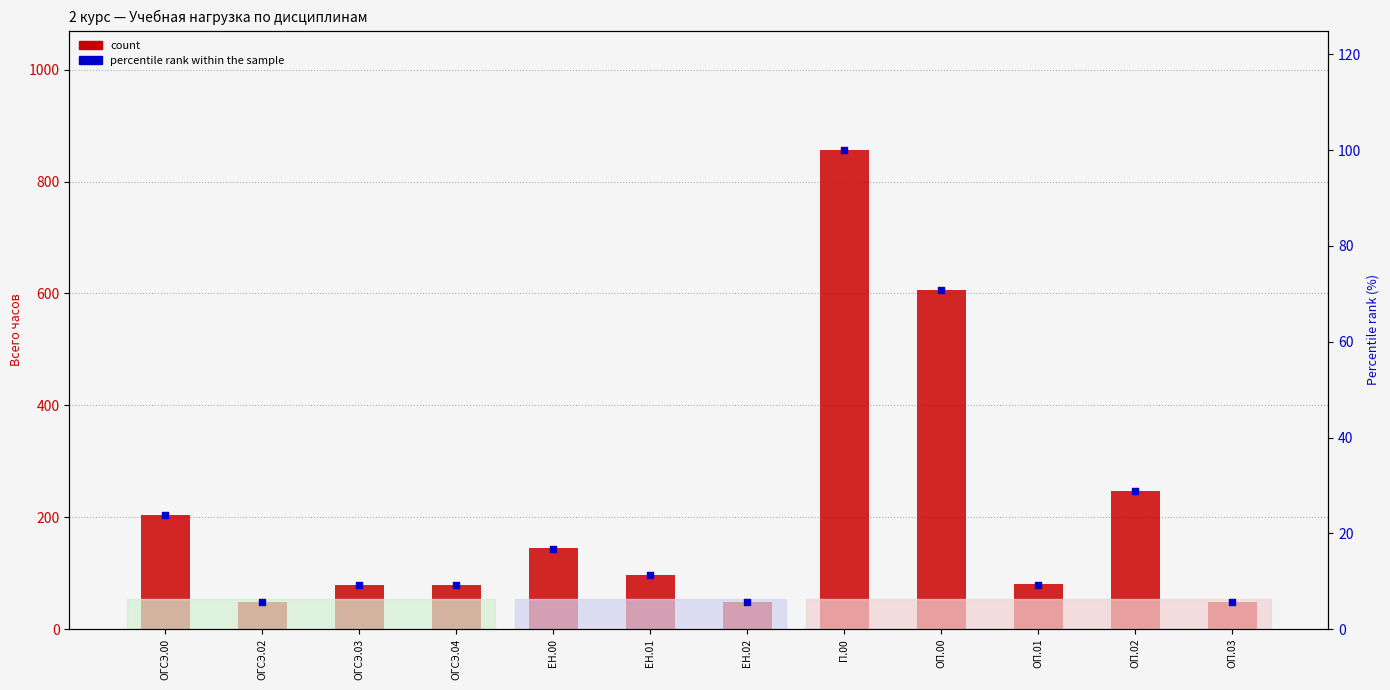

Which series has the widest spread of Y values?

count